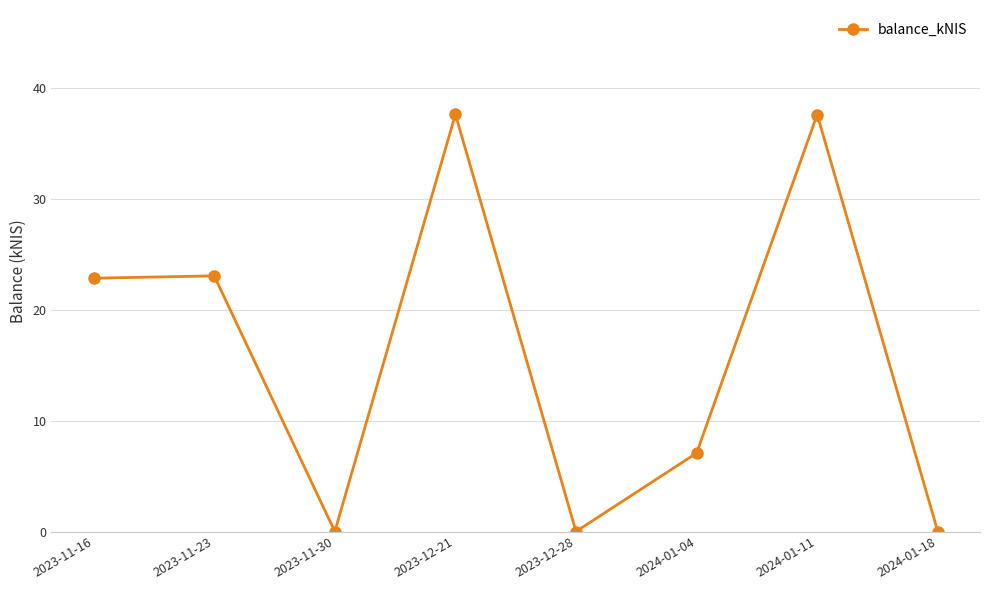

What is the value of the 6th point from the left?

7.1